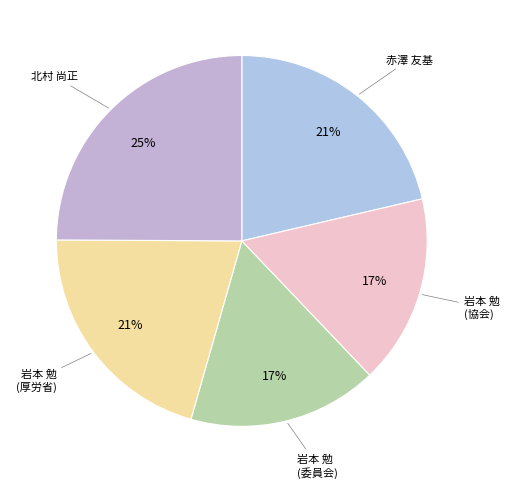

To the nearest percent, what is the difference between the 北村 尚正 and 赤澤 友基 slice percentages?

4%